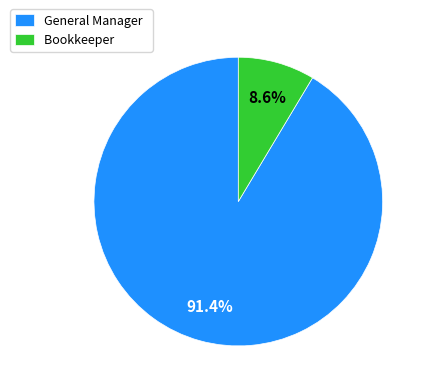

Is there a majority slice in this chart?

Yes